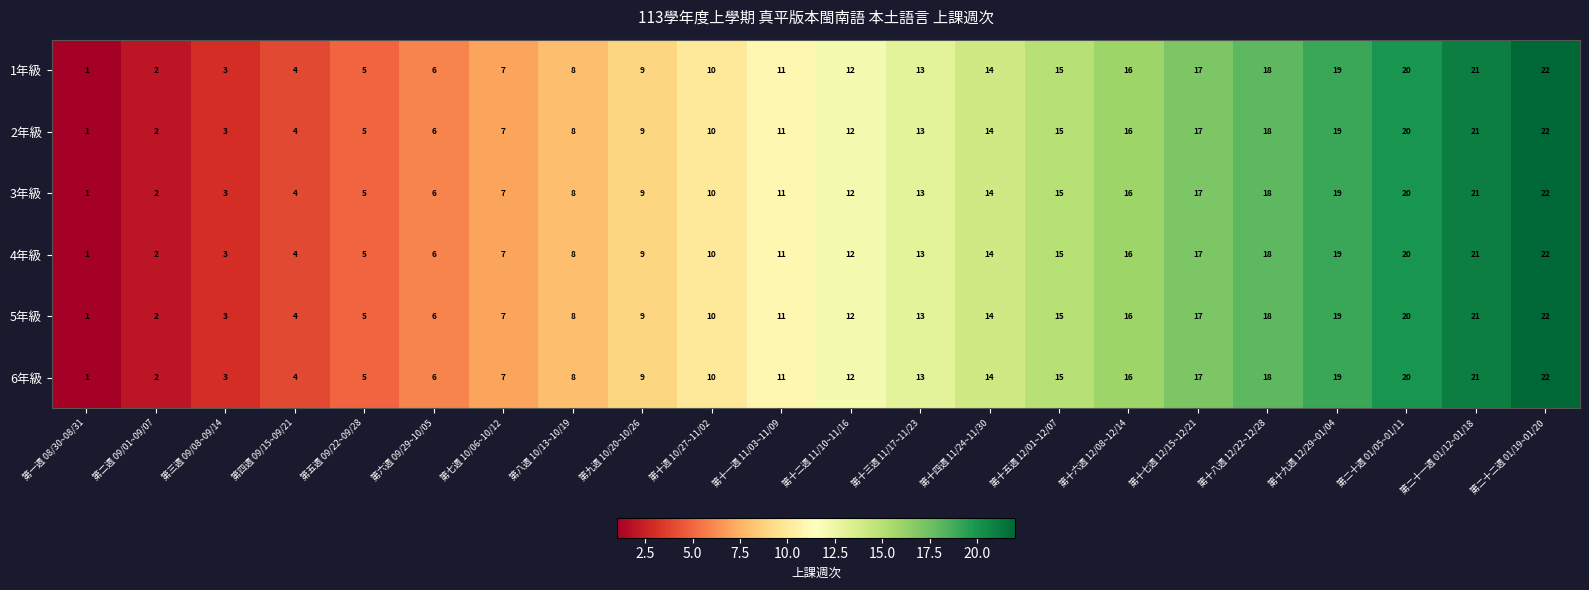

What is the total value across all series at 第五週 09/22~09/28?

30